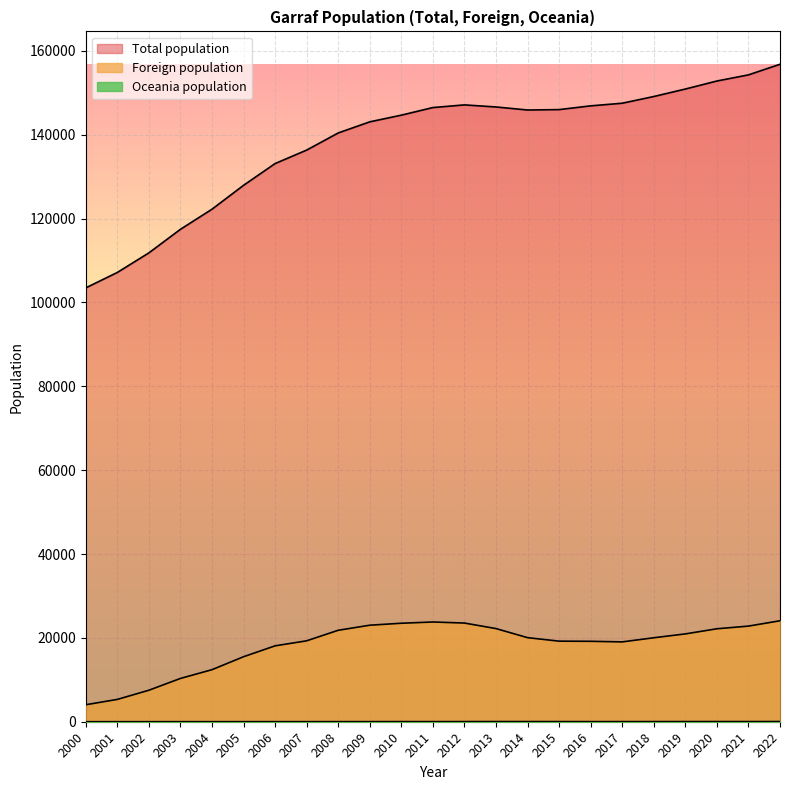

What is the difference between the highest and lowest values at 2006?

133101